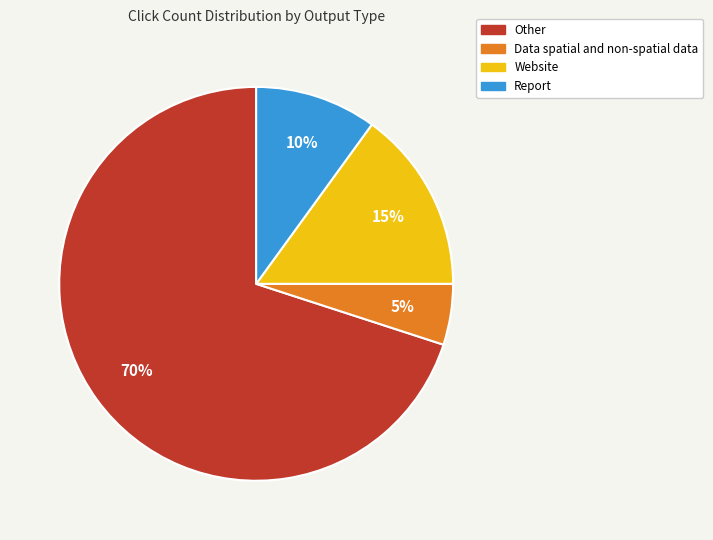

Is there any slice that represents more than half of the pie?

Yes